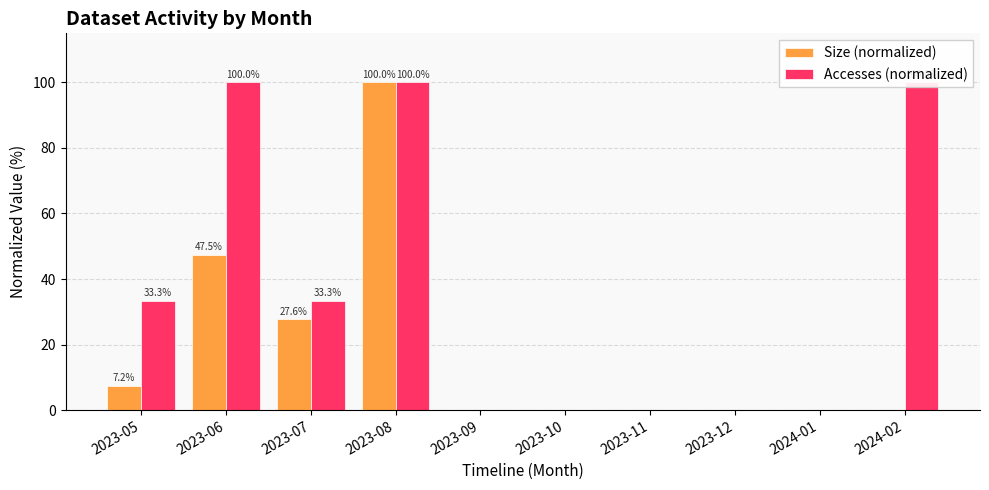

At which category does the chart reach its minimum across all series?

2023-09